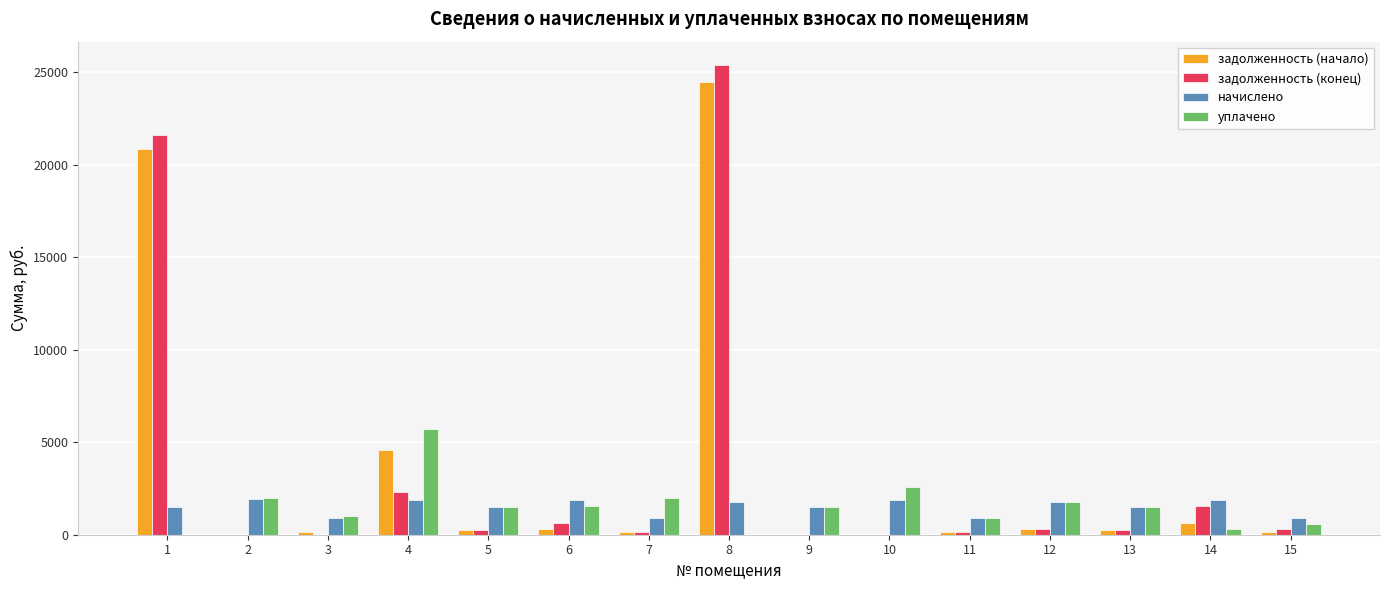

How many categories are shown in the chart?

15